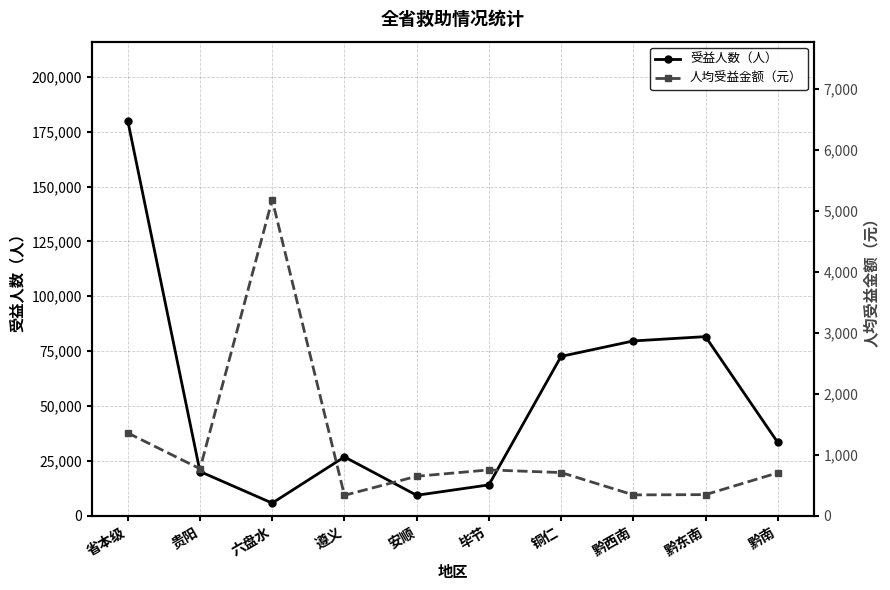

Which series has the widest spread of values?

受益人数（人）